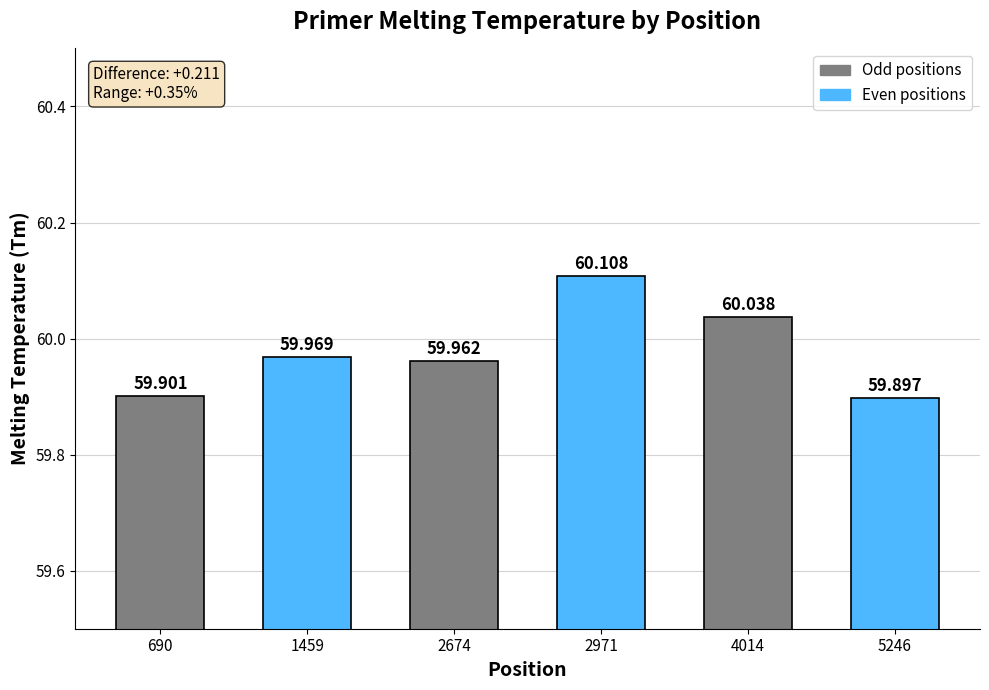

What is the difference between the maximum and minimum values?

0.2